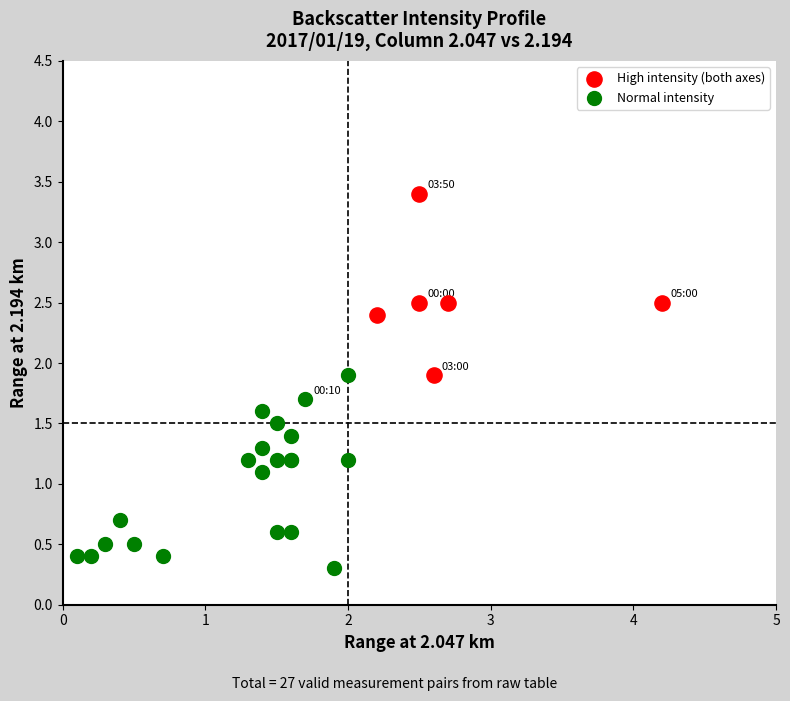

Which series has the widest spread of Y values?

Normal intensity